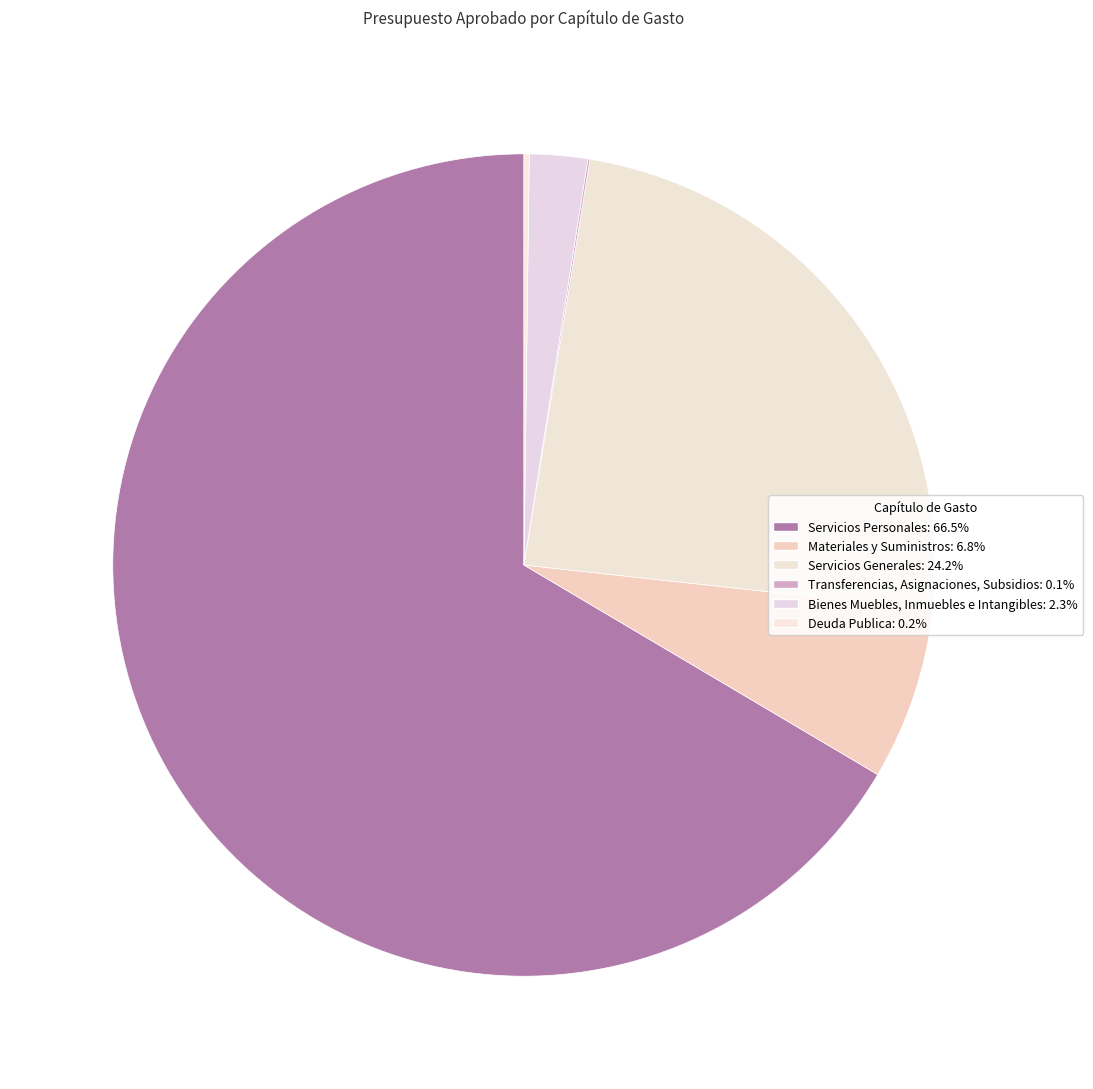

How many slices are in this pie chart?

6